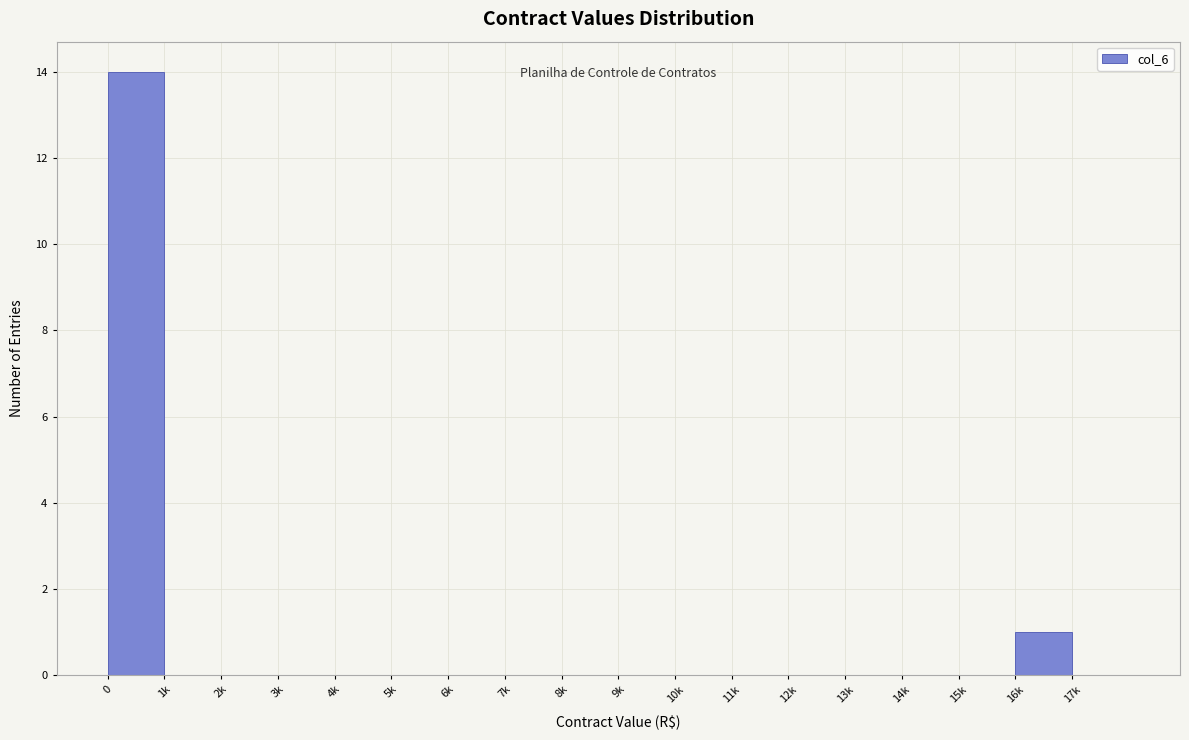

Reading left to right, what are all the values shown in this chart?

0=14	1k=0	2k=0	3k=0	4k=0	5k=0	6k=0	7k=0	8k=0	9k=0	10k=0	11k=0	12k=0	13k=0	14k=0	15k=0	16k=1	17k=0